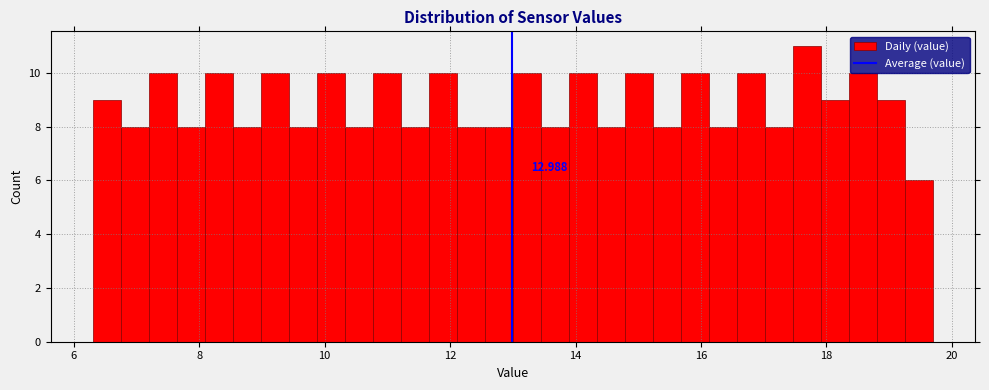

Read against the x-axis, roughly where is the centre of the tallest bar?

17.6